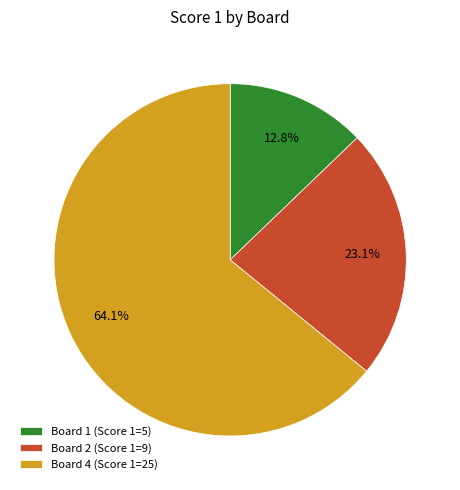

What is the ratio of the value at Board 4 to the value at Board 1?

5.0